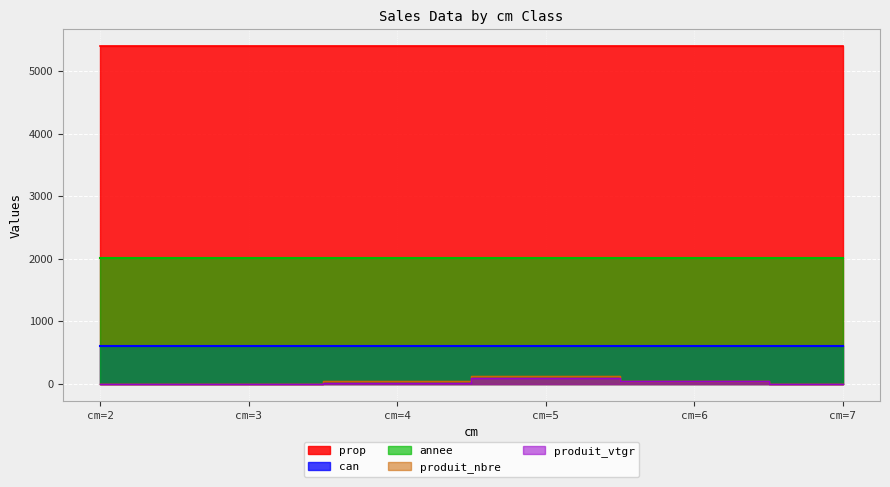

The value of annee at 7 is 868.2. True or false?

False